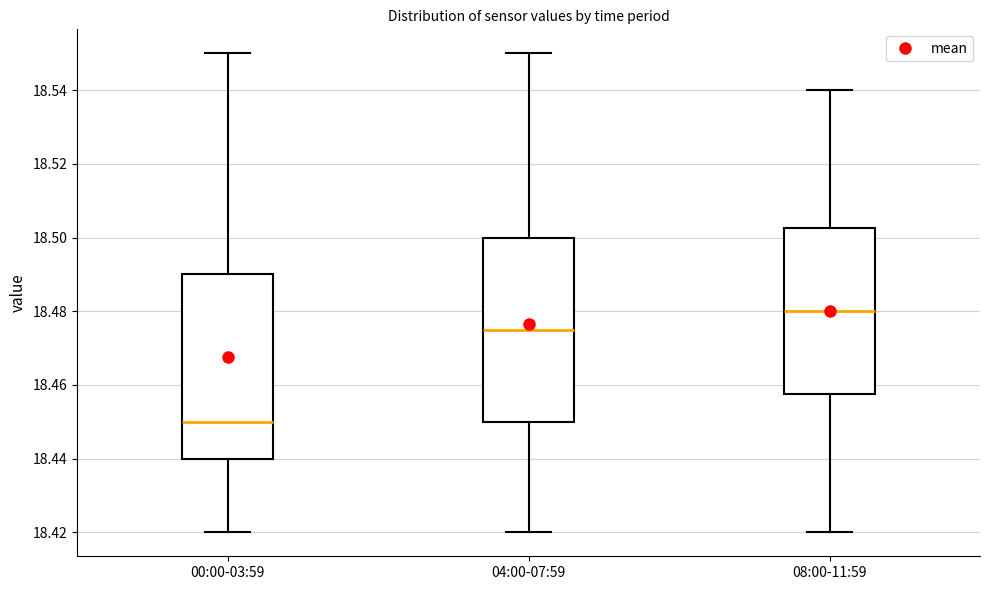

Reading left to right, transcribe this box plot: for each box, give where its median line is, the range the box spans, and where its two whiskers end, as read against the y-axis. The values are not printed on the chart, so give them approximately, as read against the axis.

00:00-03:59: median 18.450, box 18.440 to 18.490, whiskers 18.420 to 18.550
04:00-07:59: median 18.476, box 18.450 to 18.500, whiskers 18.420 to 18.550
08:00-11:59: median 18.480, box 18.458 to 18.502, whiskers 18.420 to 18.540